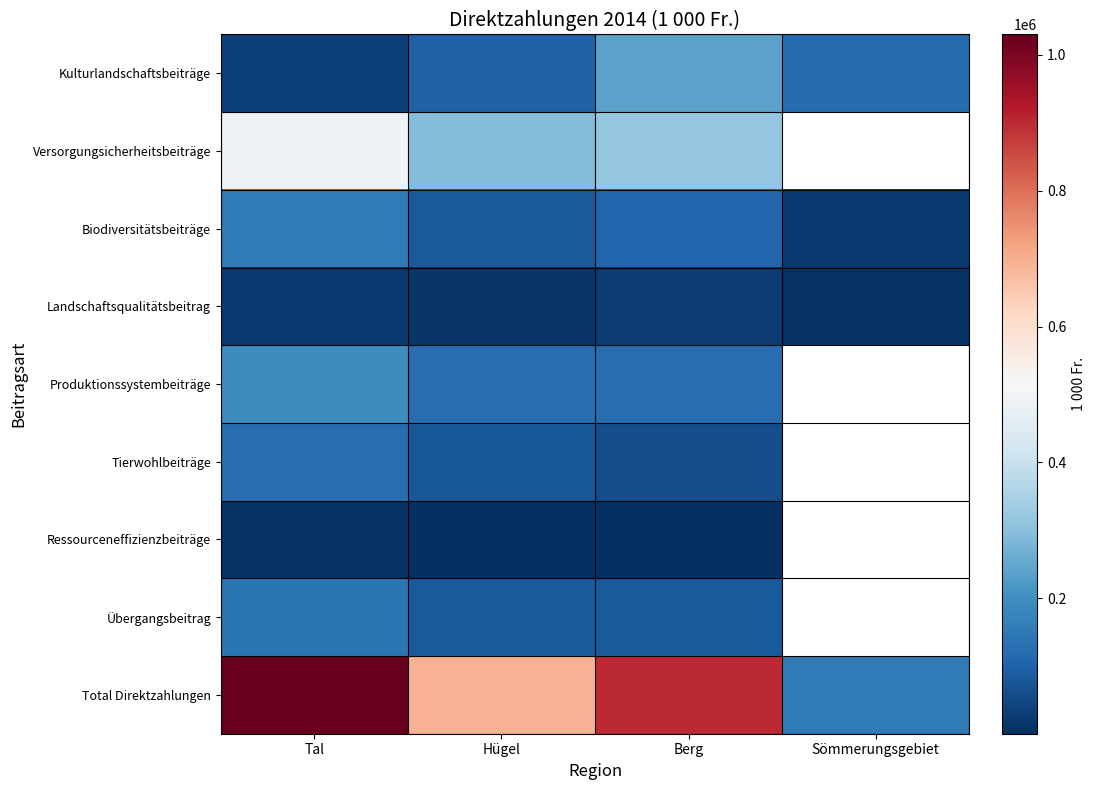

Rank the series at Hügel from highest to lowest value.

Total Direktzahlungen, Versorgungsicherheitsbeiträge, Produktionssystembeiträge, Kulturlandschaftsbeiträge, Übergangsbeitrag, Biodiversitätsbeiträge, Tierwohlbeiträge, Landschaftsqualitätsbeitrag, Ressourceneffizienzbeiträge